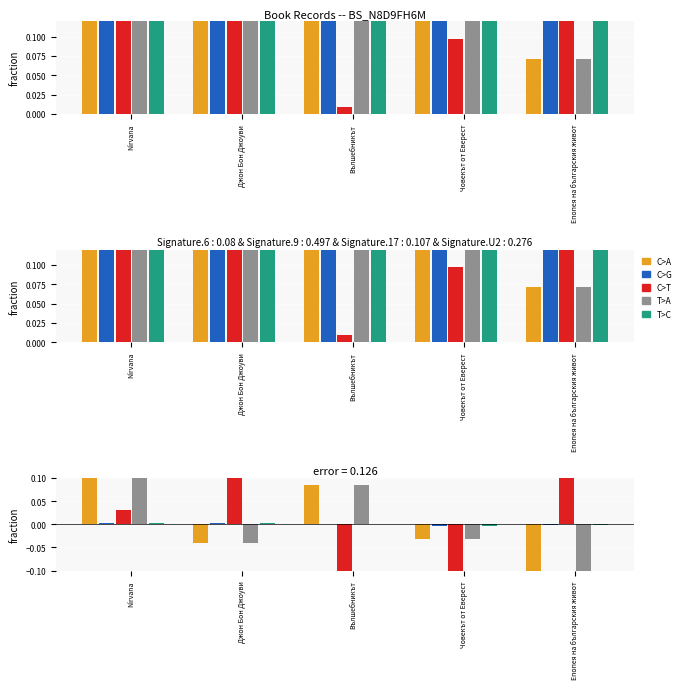

What is the difference between the maximum and second lowest values in the T>A series?

0.2